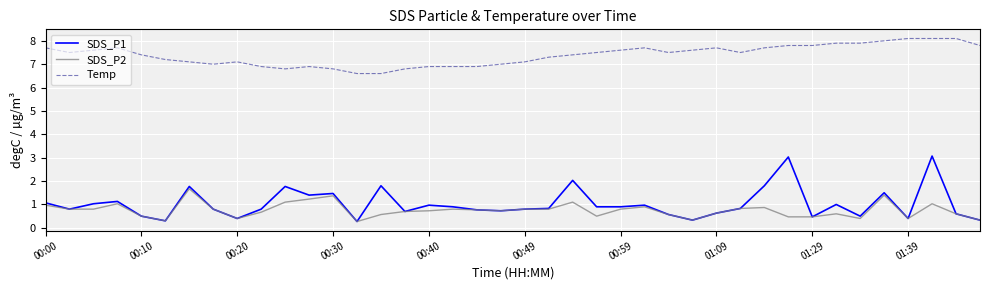

Count the number of categories in the chart.

40